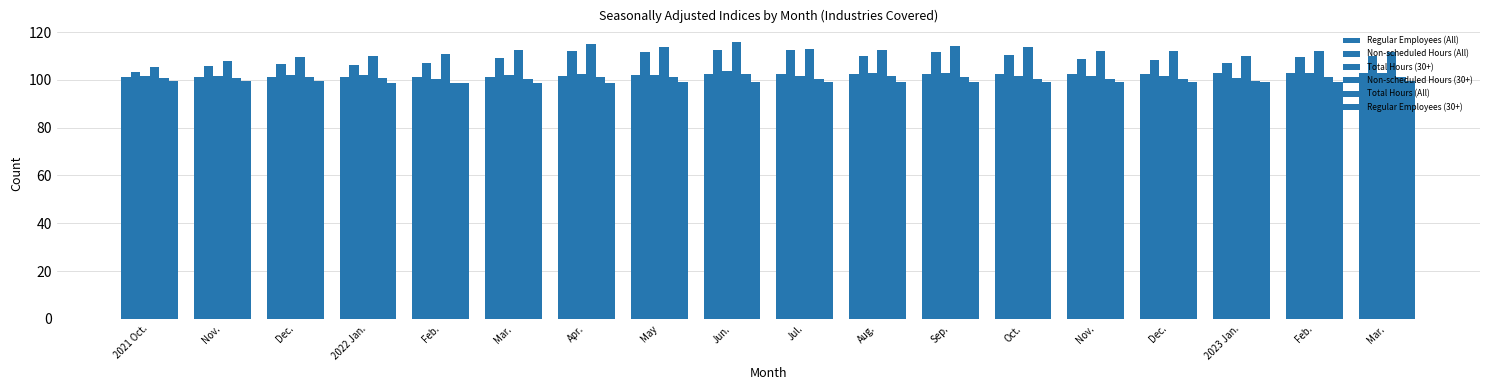

The value of Non-scheduled Hours (All) at Jul. is 112.4. True or false?

True